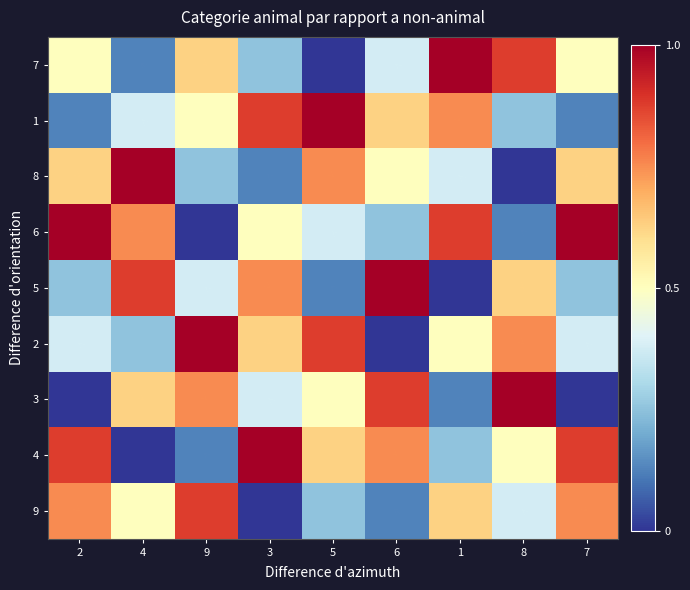

Is it true that 4 equals 0.9 at 7?

True